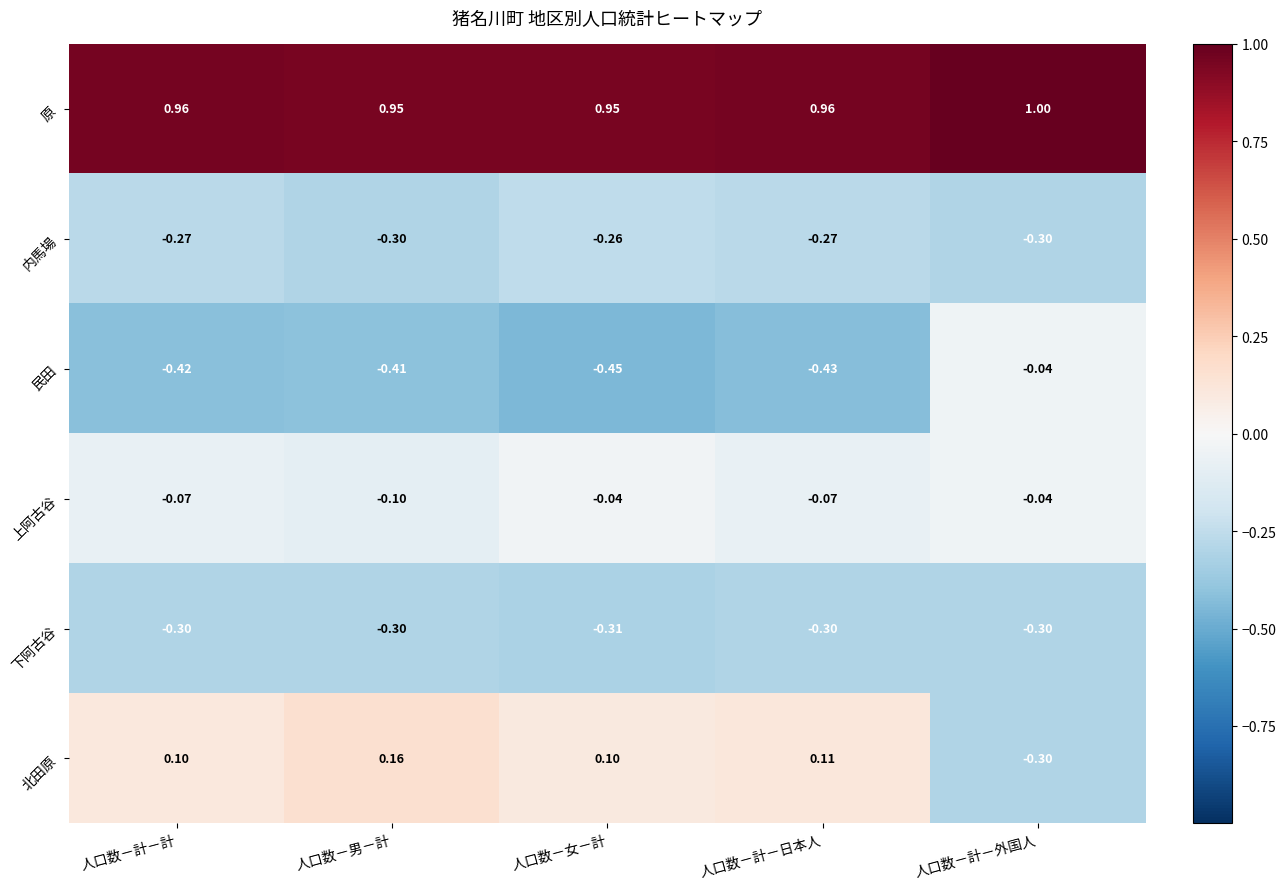

At how many categories does at least one series exceed 0?

5